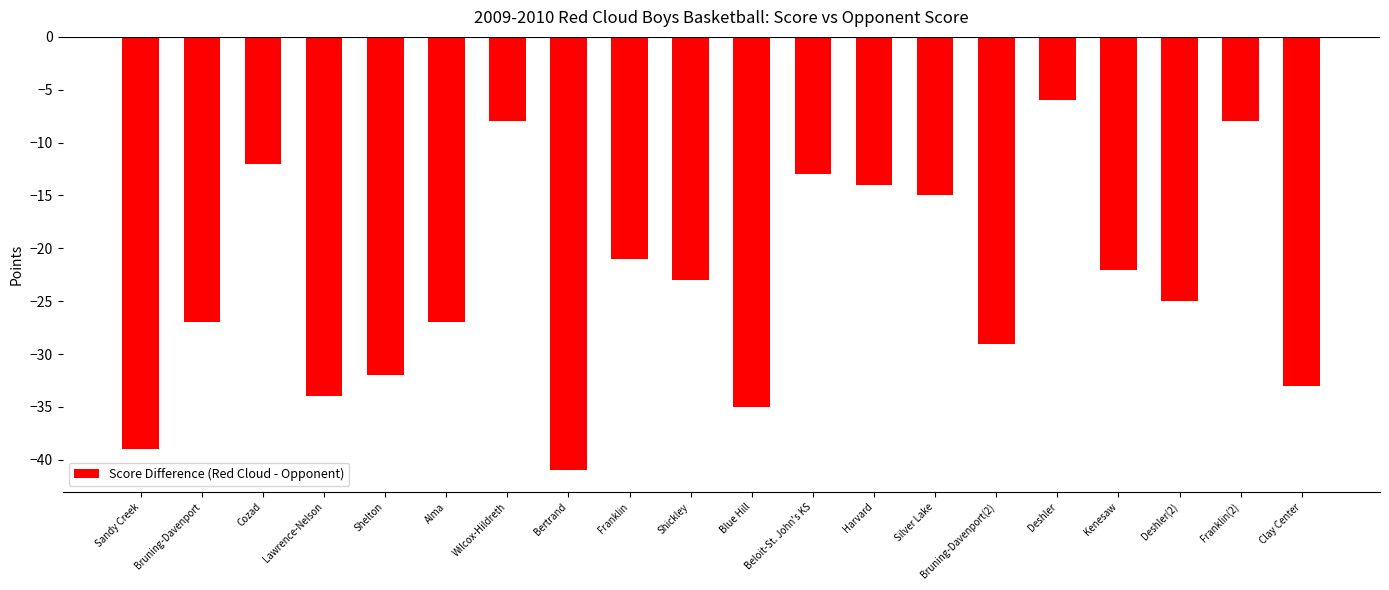

Which category has the lowest value across all series?

Bertrand